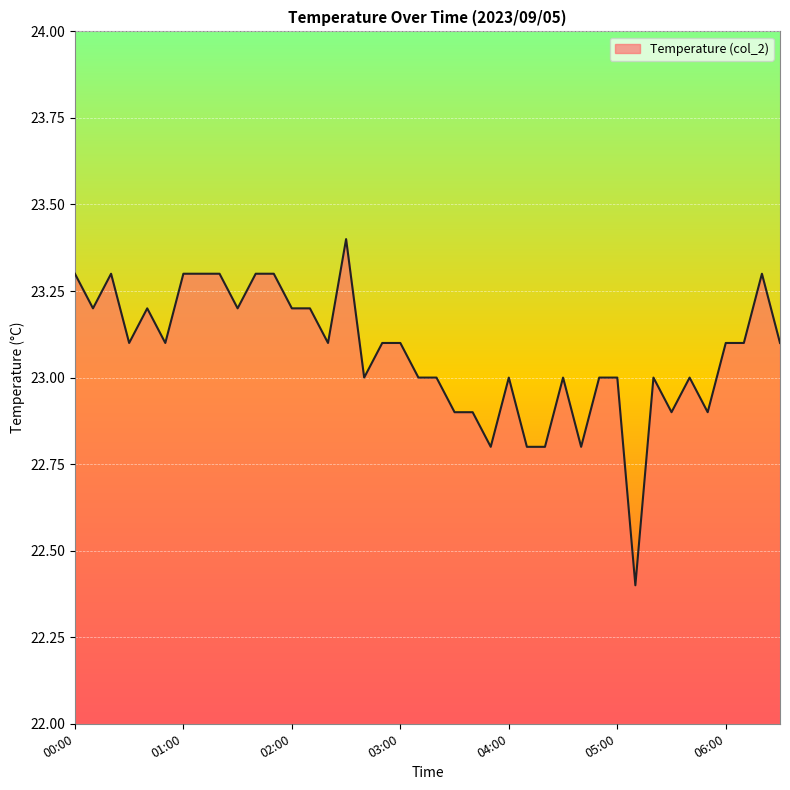

What is the sum of all values?

922.8